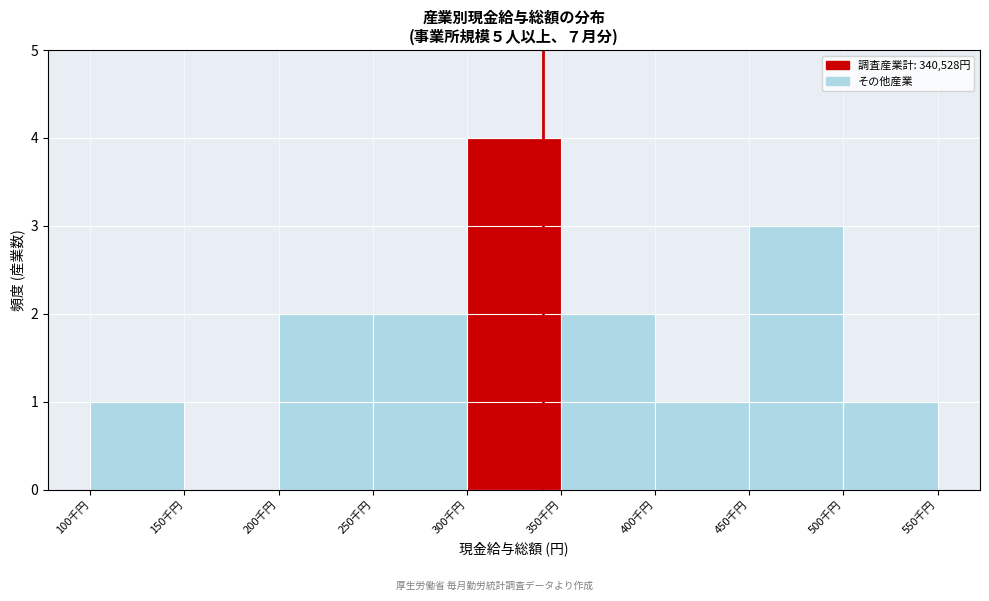

Reading right to left, what are all the values shown in this chart?

500千円=1	450千円=3	400千円=1	350千円=2	300千円=4	250千円=2	200千円=2	150千円=0	100千円=1